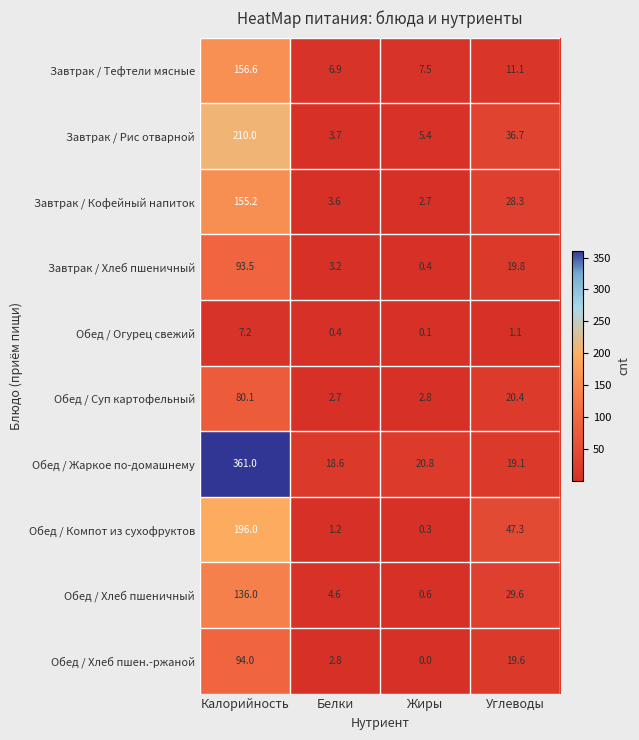

What is the total value across all series at Белки?

47.7